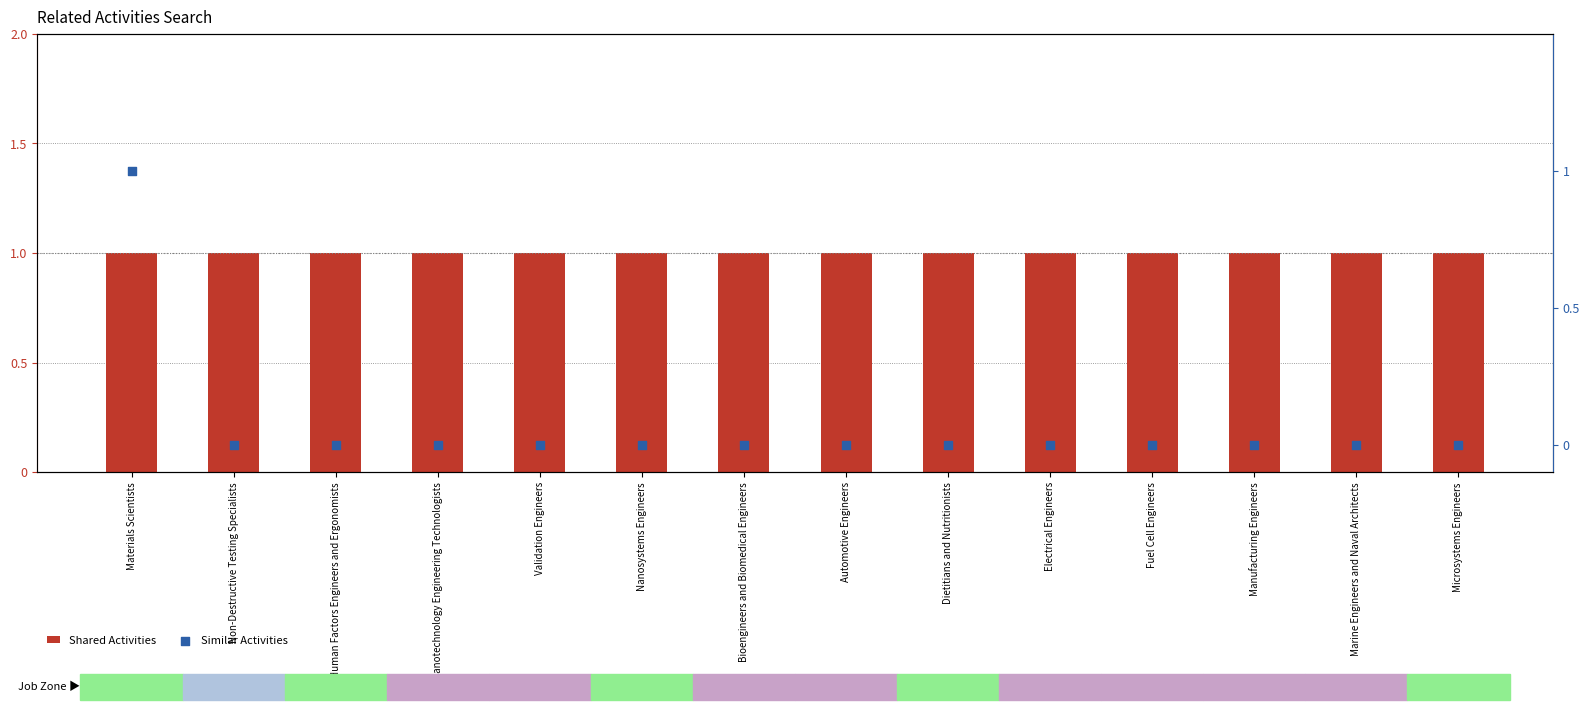

Which series has the largest total across all categories?

Shared Activities